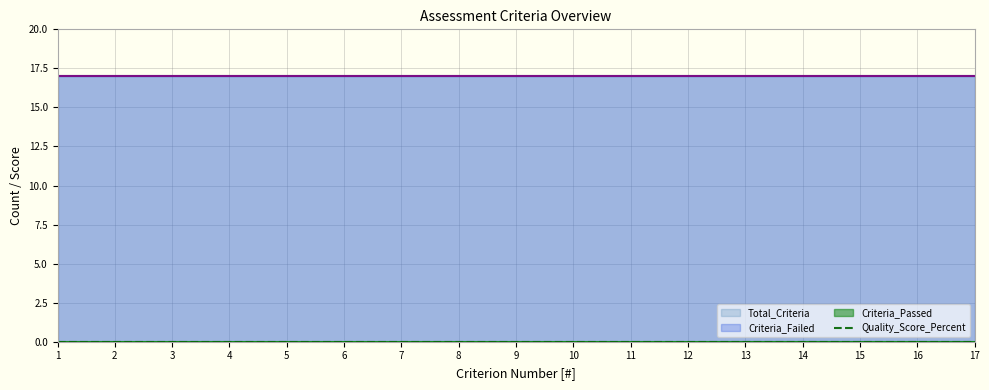

True or false: Quality_Score_Percent and Criteria_Passed intersect in this chart.

False